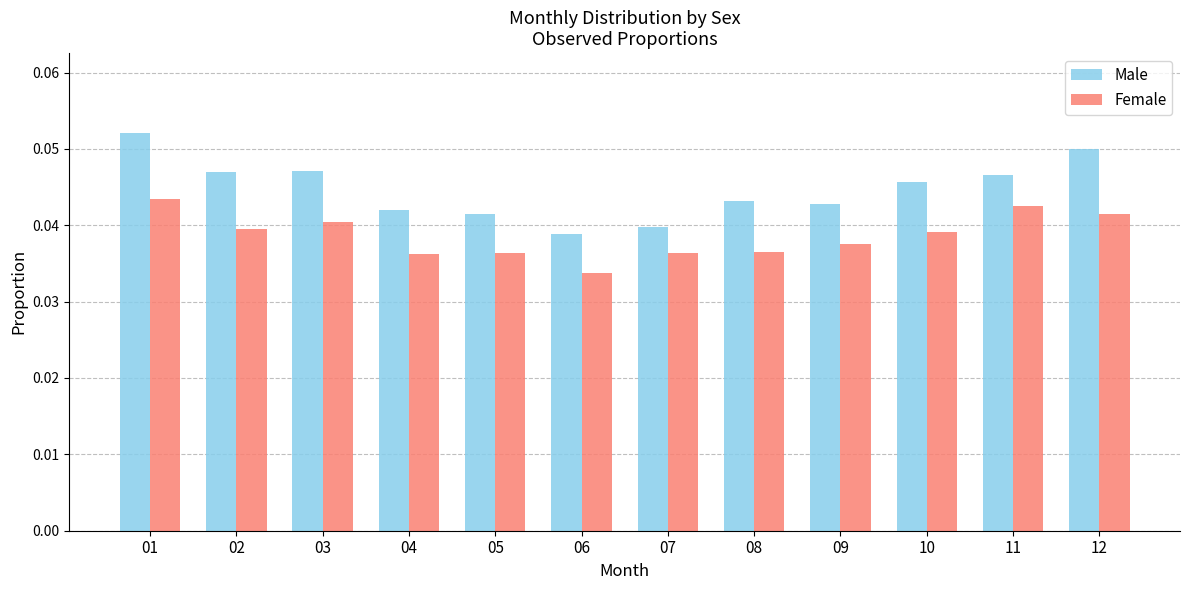

Are the bars grouped side by side (vs. stacked)?

Yes